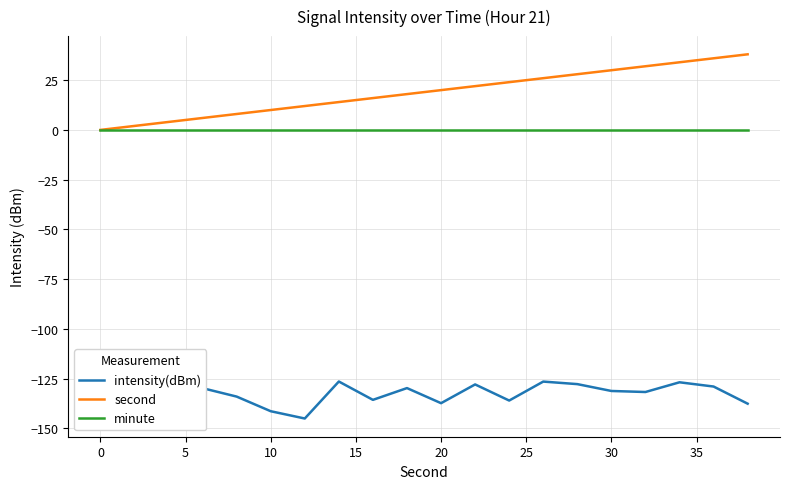

Which series has the largest total across all categories?

second